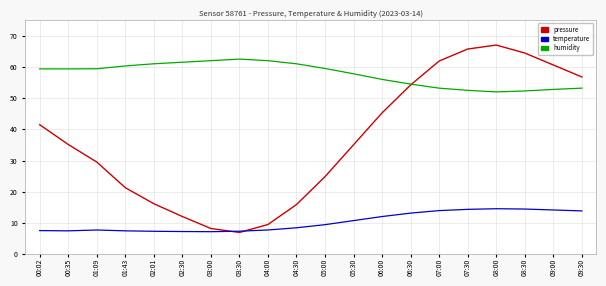

The value of humidity at 04:30 is 24.0. True or false?

False